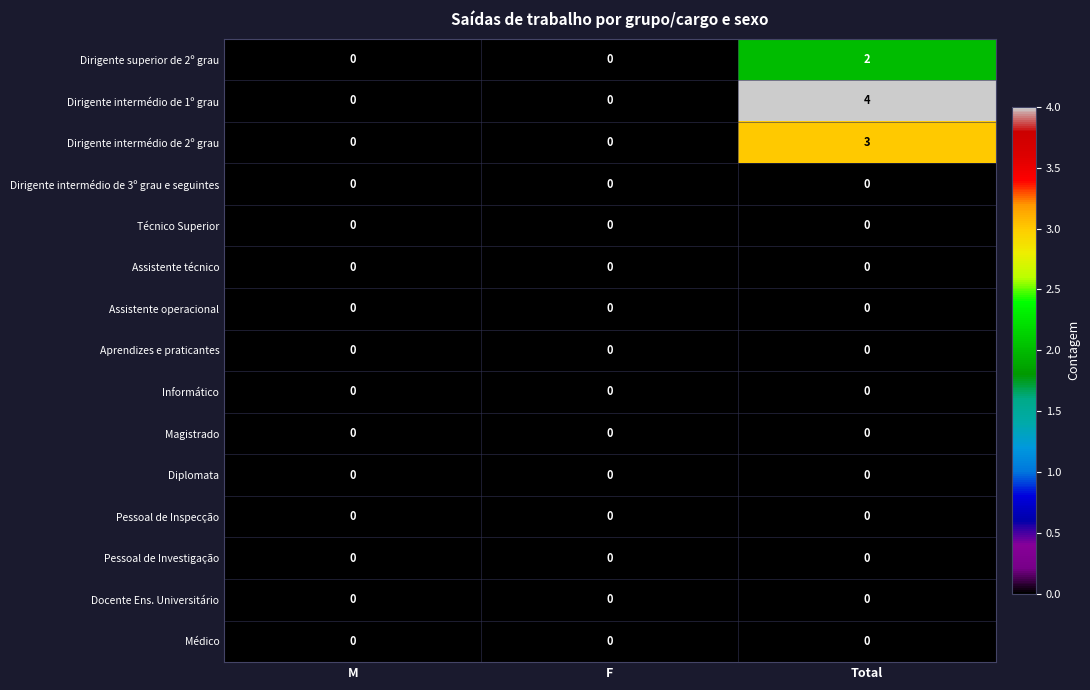

At how many categories does at least one series exceed 2?

1